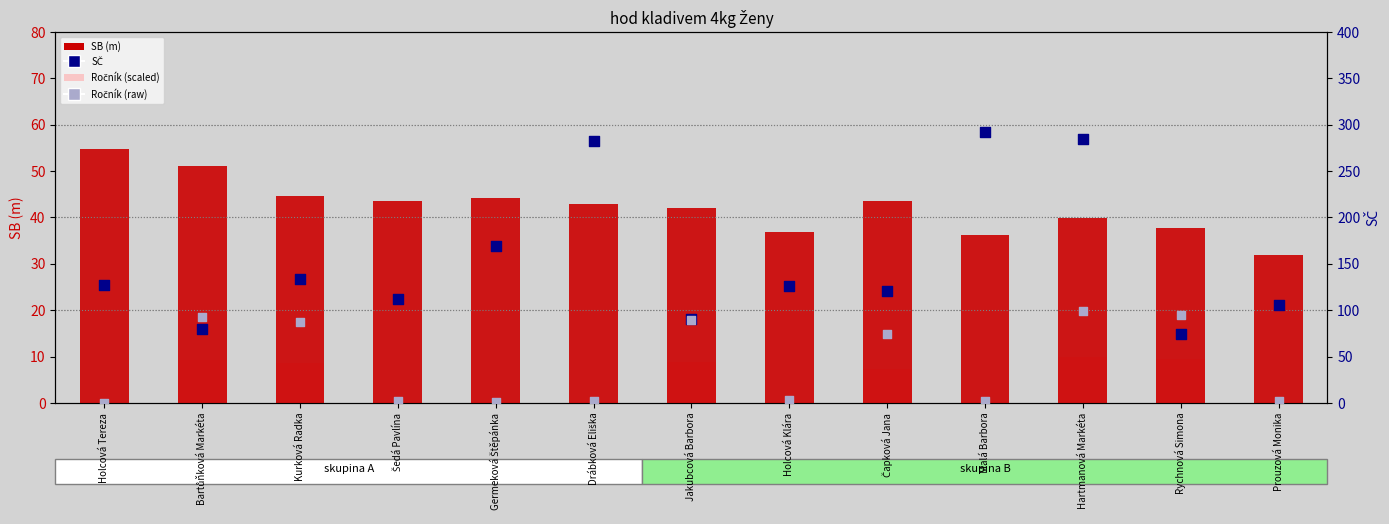

At which category is the sum across all series the highest?

Hartmanová Markéta